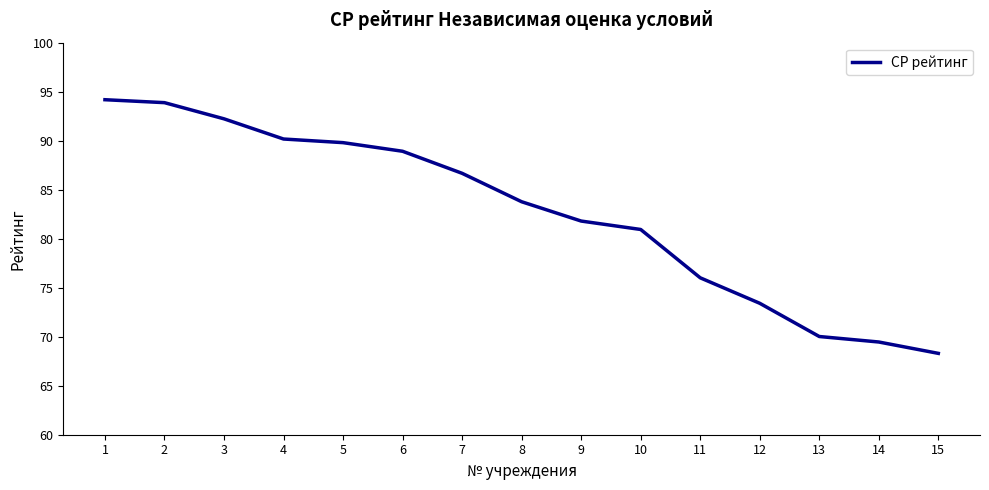

At which label does the data first exceed 83?

1